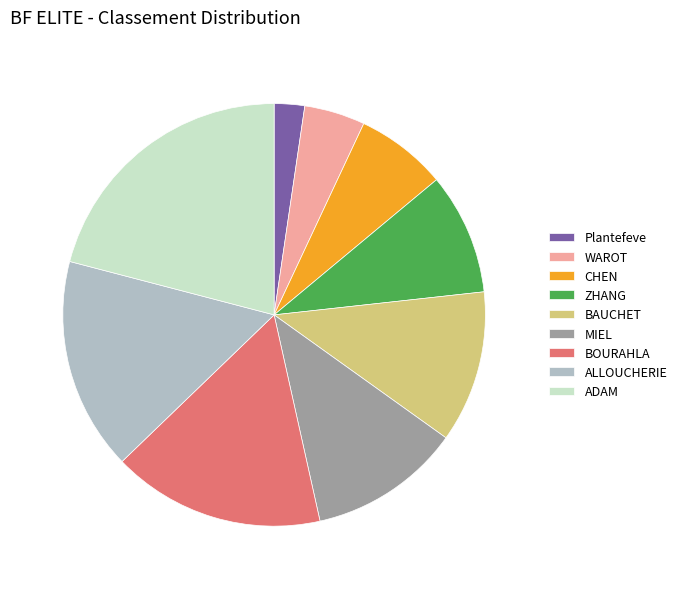

The MIEL slice represents 12% of the pie. True or false?

True